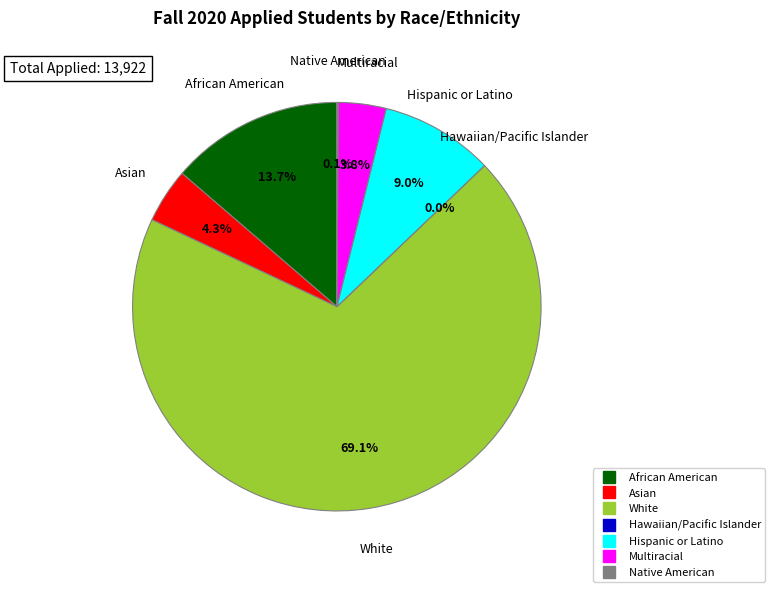

Which has a higher value, Asian or African American?

African American